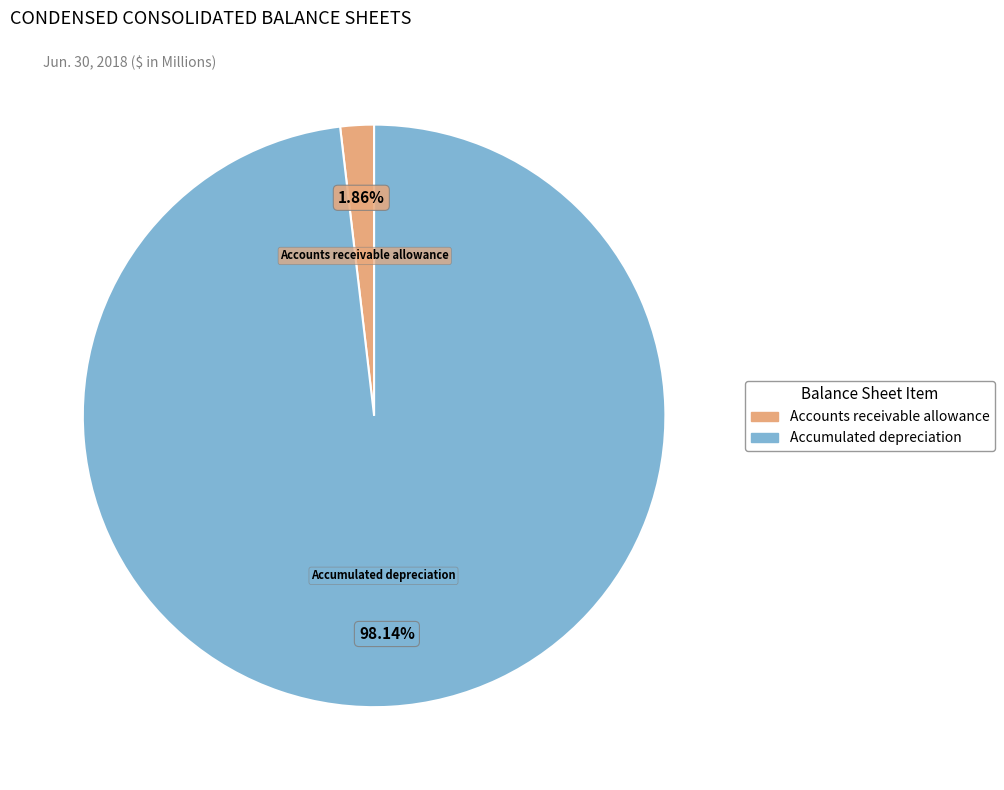

Is Accumulated depreciation the majority of the pie?

Yes